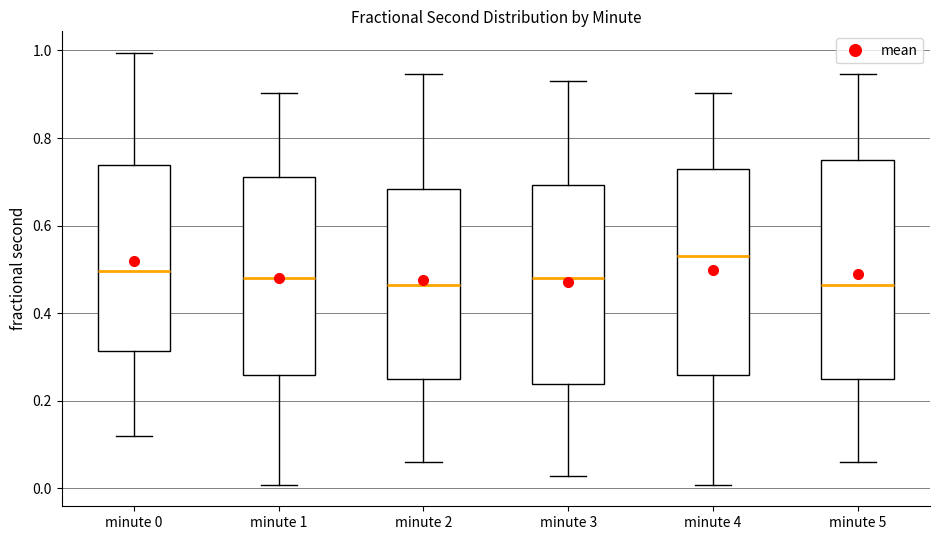

Reading left to right, transcribe this box plot: for each box, give where its median line is, the range the box spans, and where its two whiskers end, as read against the y-axis. The values are not printed on the chart, so give them approximately, as read against the axis.

minute 0: median 0.50, box 0.32 to 0.74, whiskers 0.12 to 1.00
minute 1: median 0.48, box 0.26 to 0.70, whiskers 0.00 to 0.90
minute 2: median 0.46, box 0.26 to 0.68, whiskers 0.06 to 0.94
minute 3: median 0.48, box 0.24 to 0.70, whiskers 0.02 to 0.94
minute 4: median 0.52, box 0.26 to 0.72, whiskers 0.00 to 0.90
minute 5: median 0.46, box 0.26 to 0.76, whiskers 0.06 to 0.94